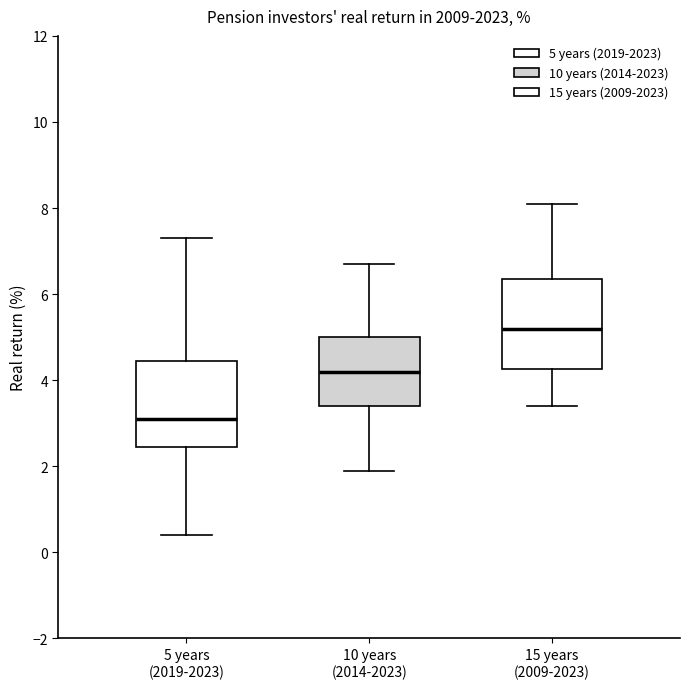

Where is the upper edge of the box for 10 years (2014-2023) on the y-axis? The values are not printed on the chart, so give them approximately, as read against the axis.

5.0